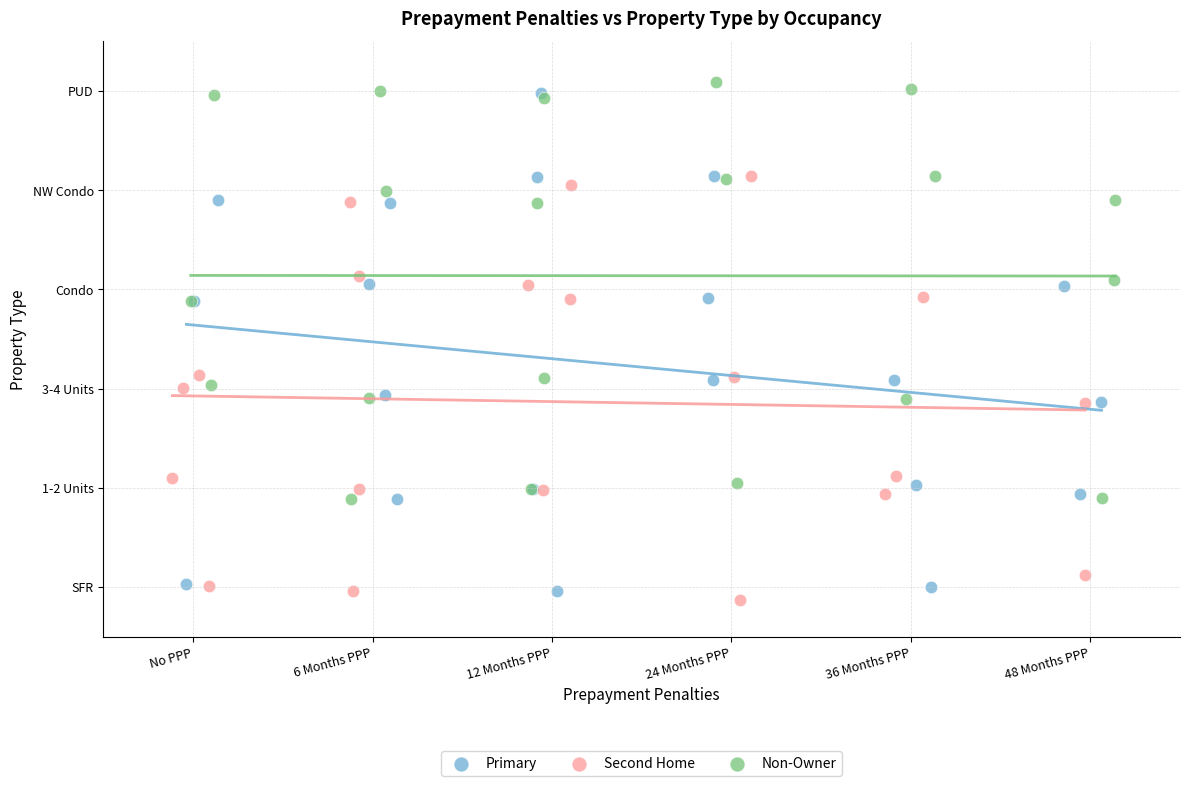

Which series has the largest Y range (max minus min)?

Primary